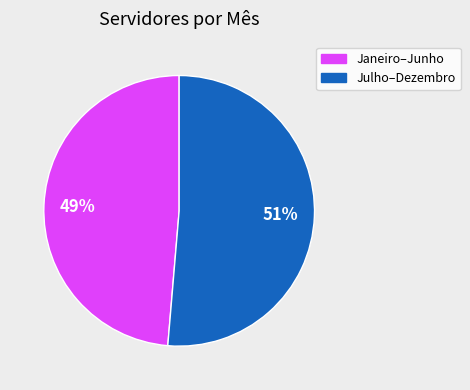

Is there any slice that represents more than half of the pie?

Yes